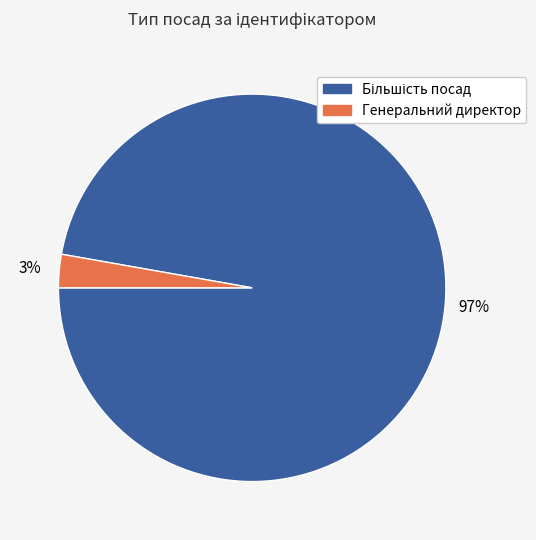

Does any single category account for the majority?

Yes